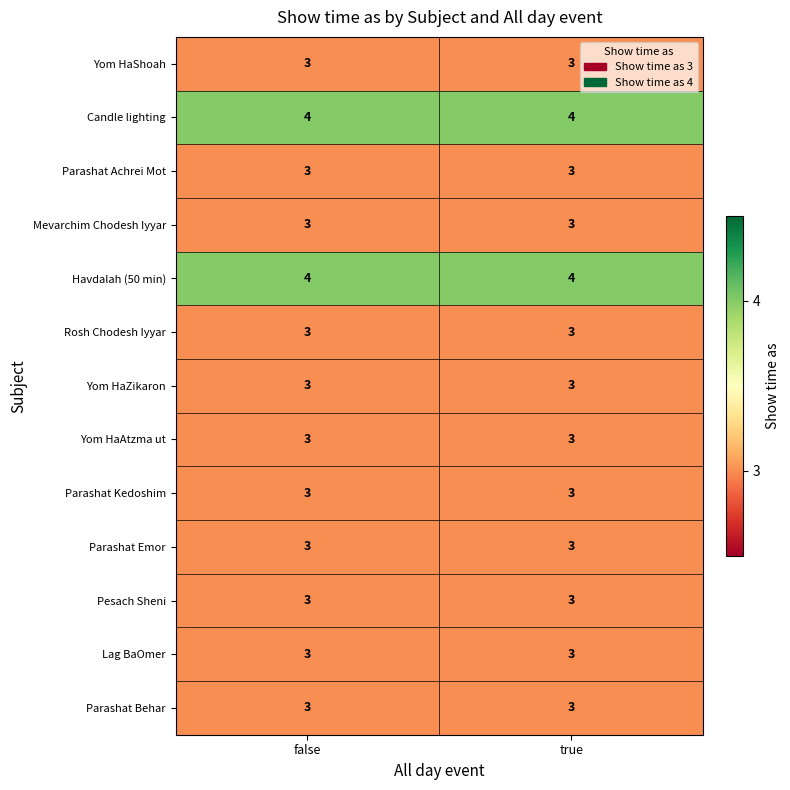

What is the minimum value shown in the chart?

3